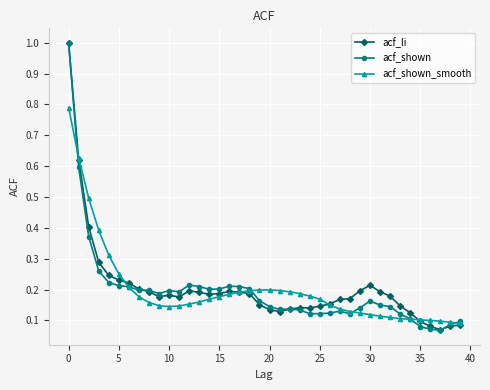

At how many categories does at least one series exceed 0?

40